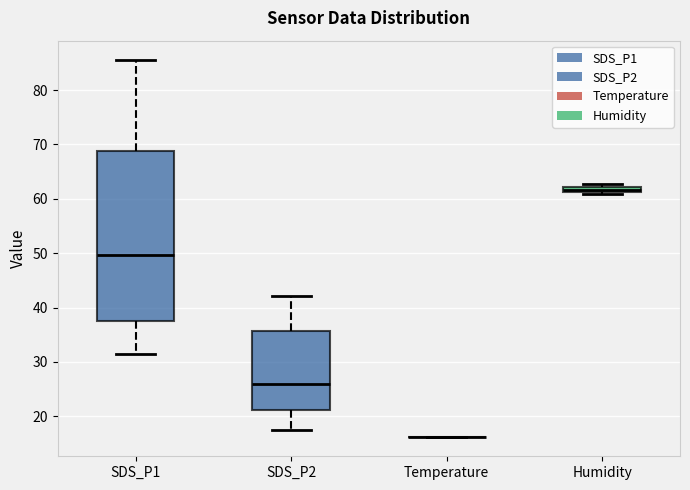

Where does the upper whisker of the box for SDS_P2 end on the y-axis? The values are not printed on the chart, so give them approximately, as read against the axis.

42